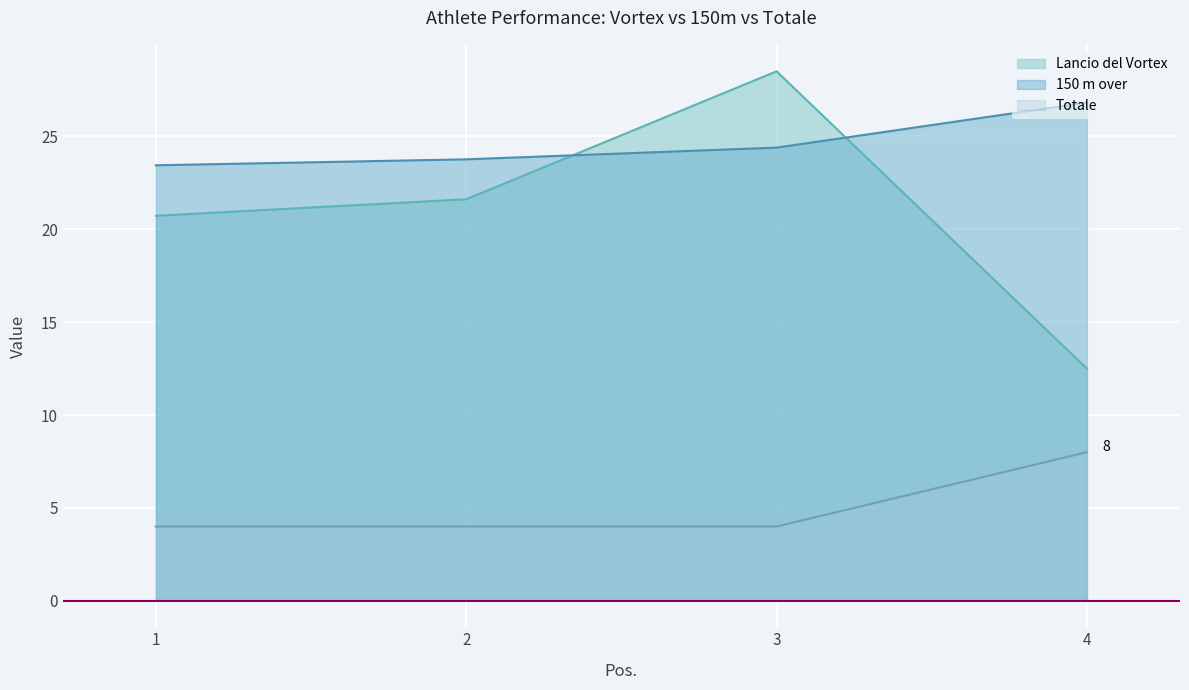

What is the difference between the maximum and minimum values in the Totale series?

4.0